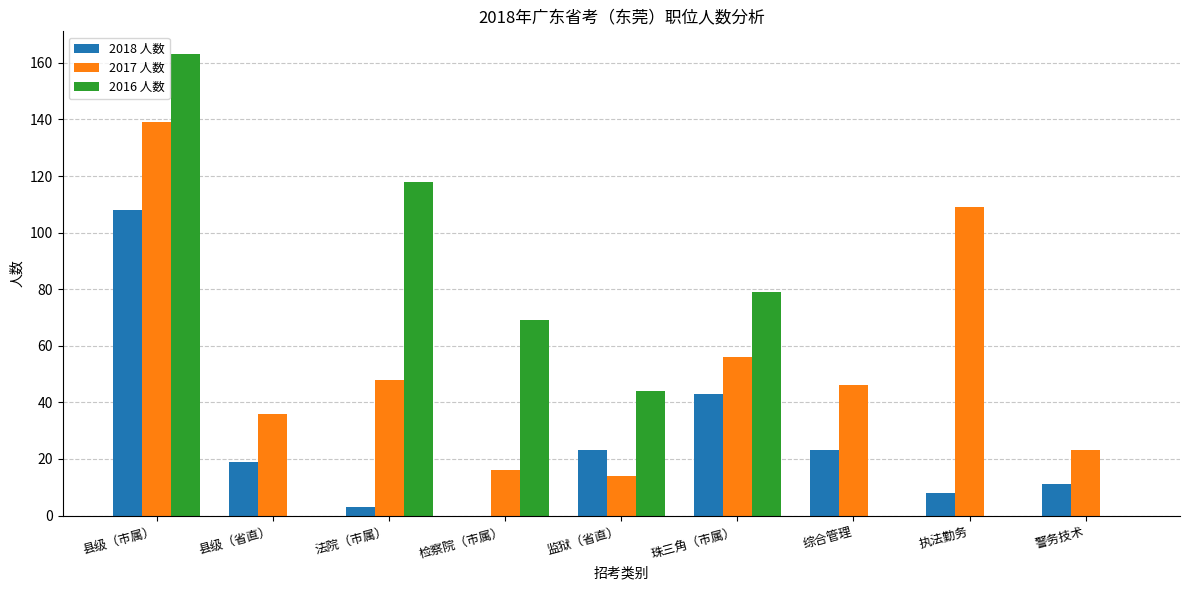

Which series has the widest spread of values?

2016 人数